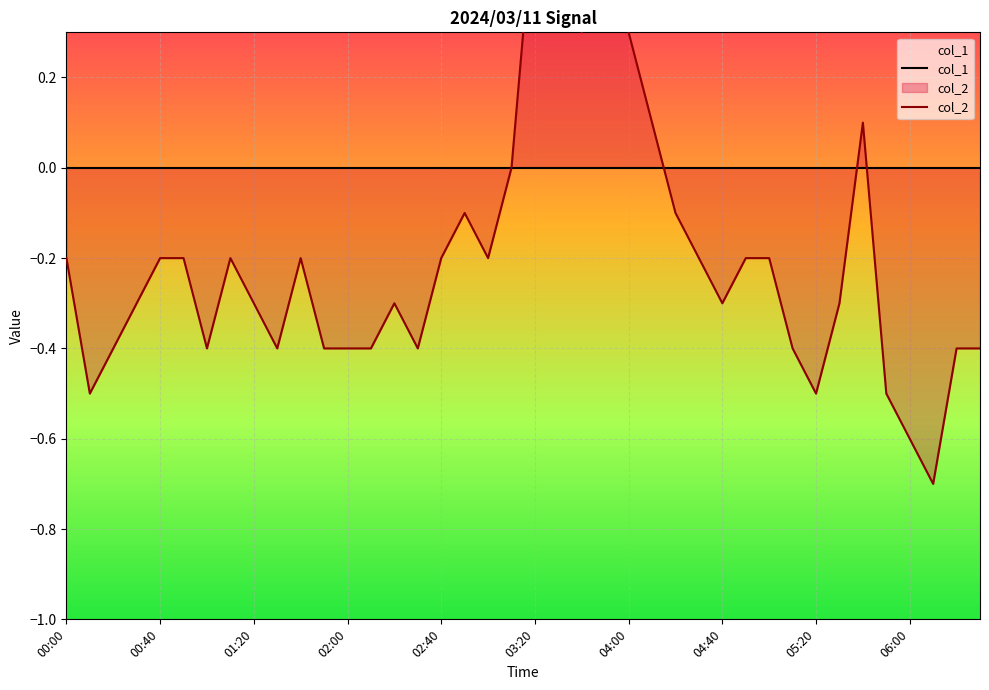

At 06:00, list the series in order from largest to smallest.

col_1, col_2